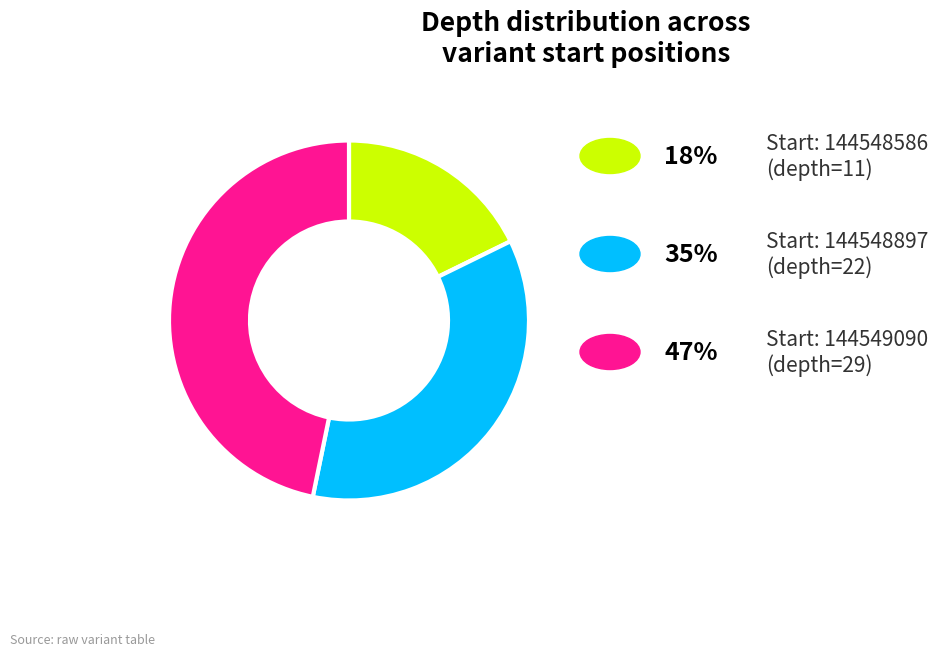

Does any single category account for the majority?

No